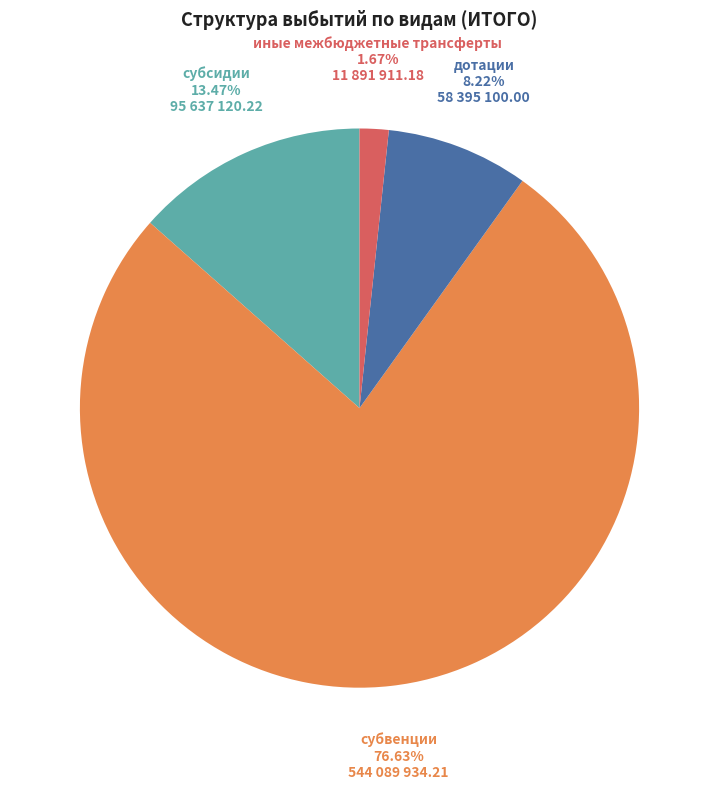

To the nearest percent, what is the average slice percentage?

25%